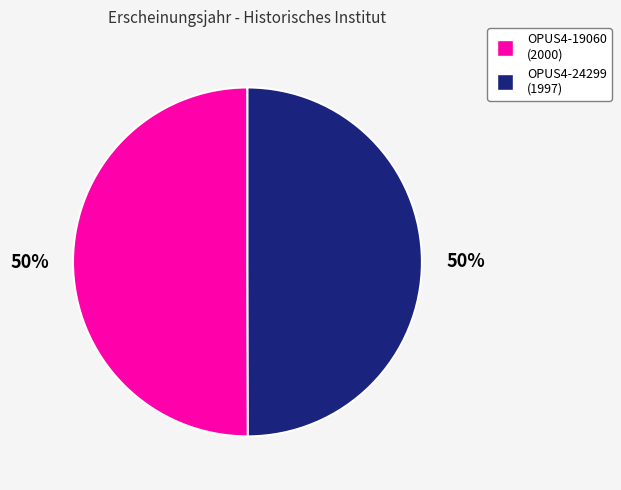

The OPUS4-24299 slice represents 39% of the pie. True or false?

False